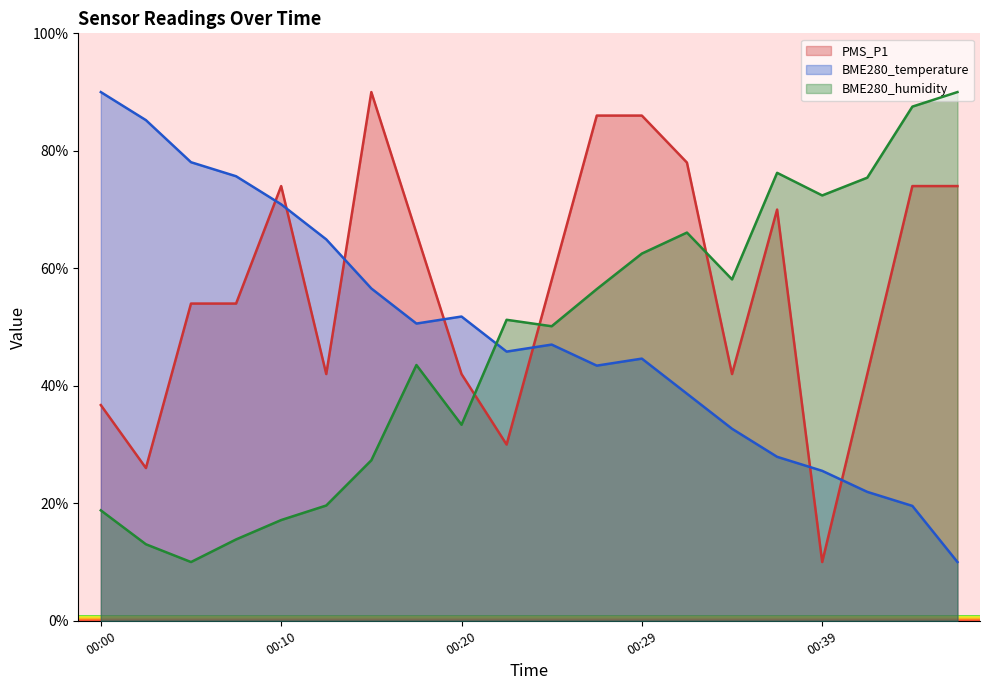

What is the sum of the PMS_P1 values at 00:47 and 00:20?

116.0